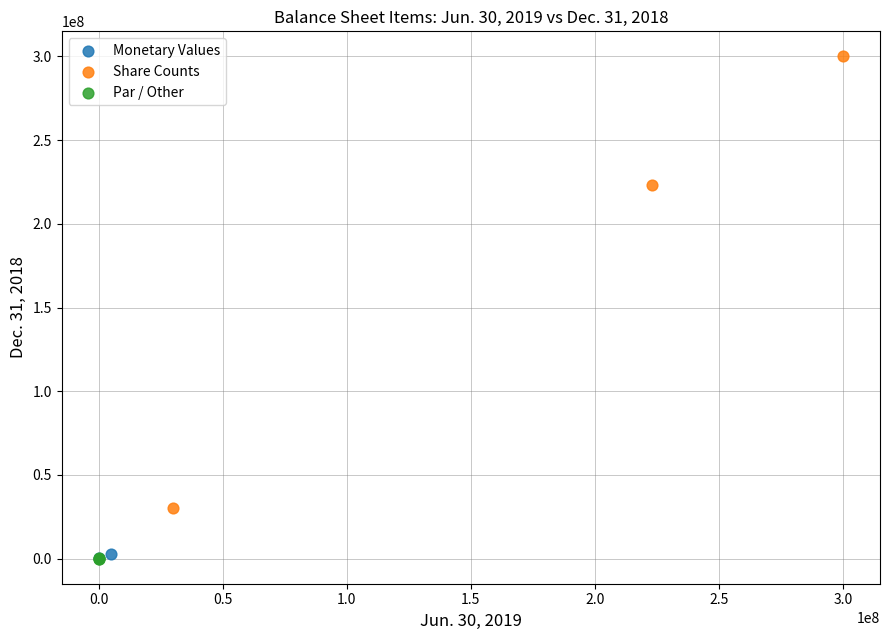

What are all the series names shown in the legend?

Monetary Values, Share Counts, Par / Other